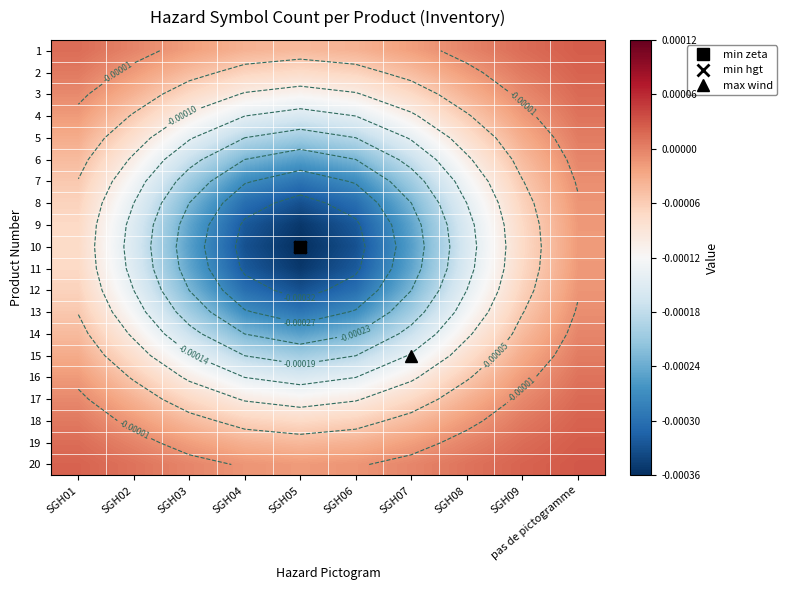

Rank the series at SGH03 from highest to lowest value.

20, 1, 19, 2, 18, 3, 17, 4, 16, 5, 15, 6, 14, 7, 13, 8, 12, 9, 11, 10